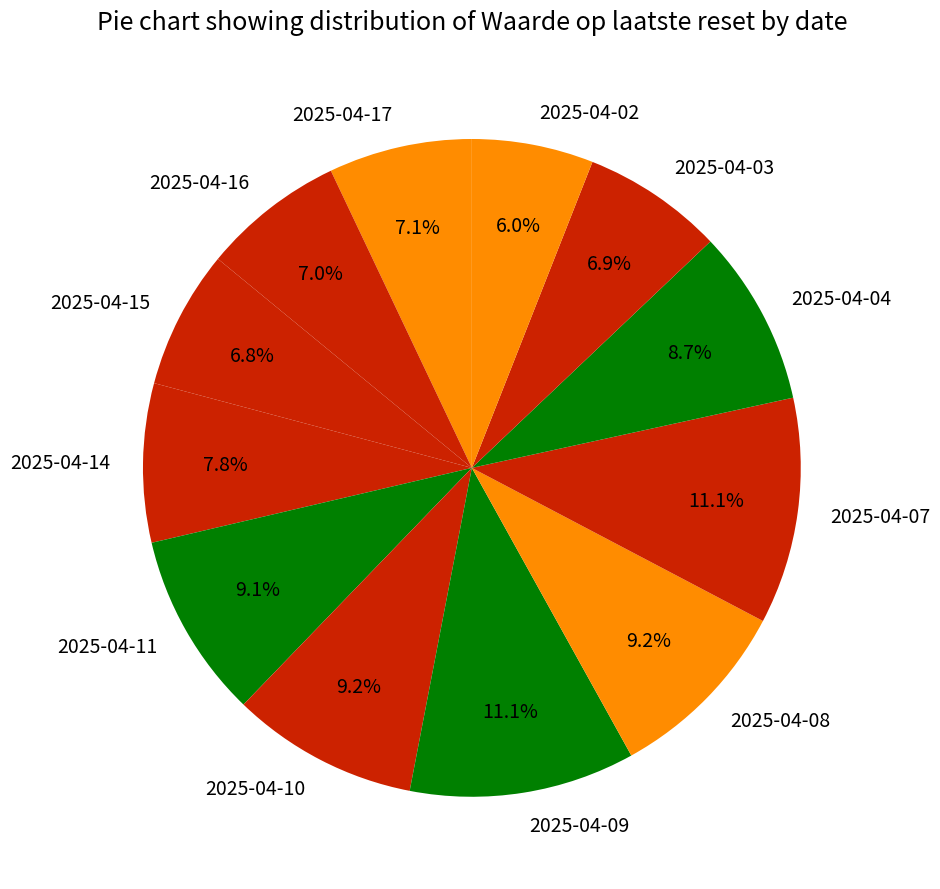

Which slice is the smallest?

2025-04-02